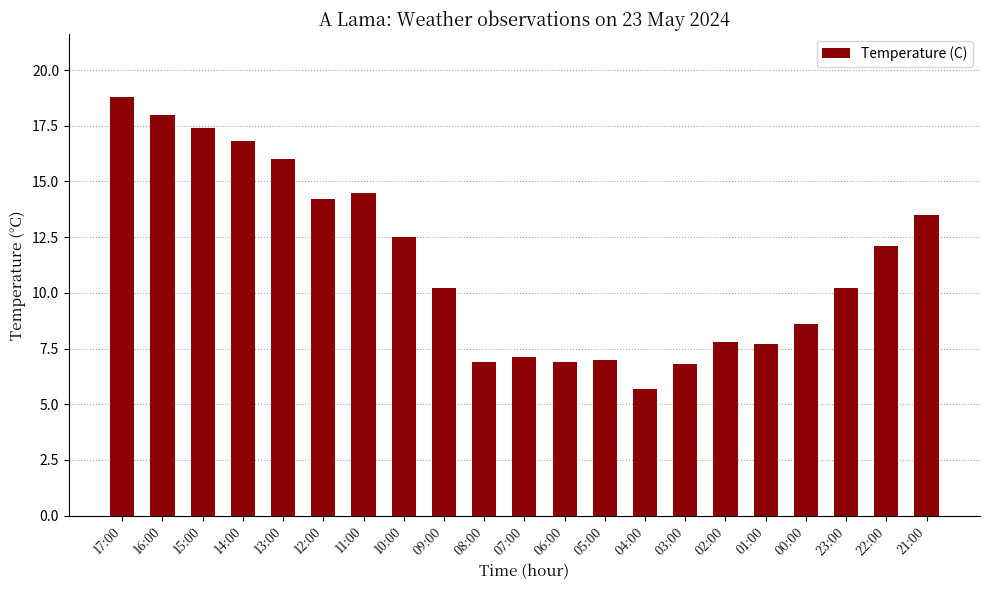

Are the bars horizontal?

No